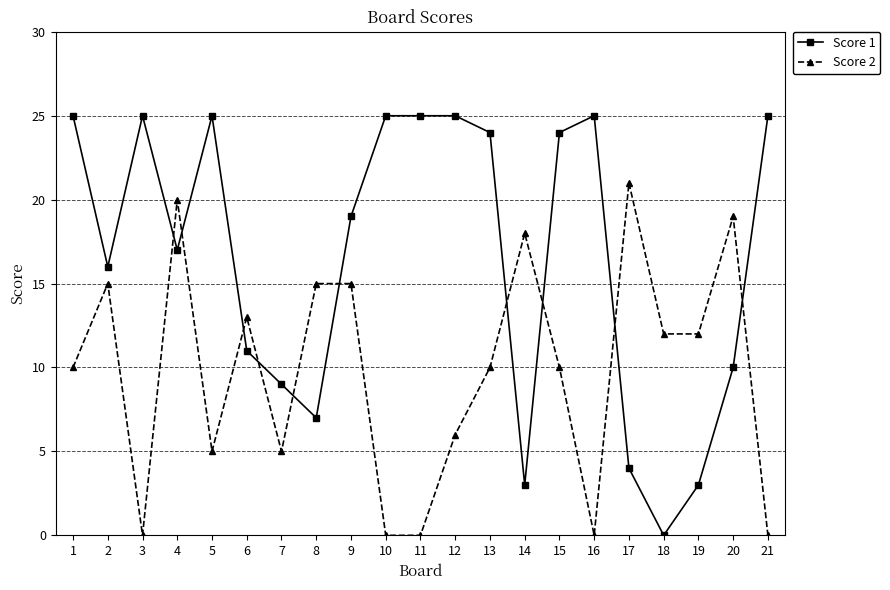

Between which two adjacent categories do Score 1 and Score 2 first intersect?

3 and 4